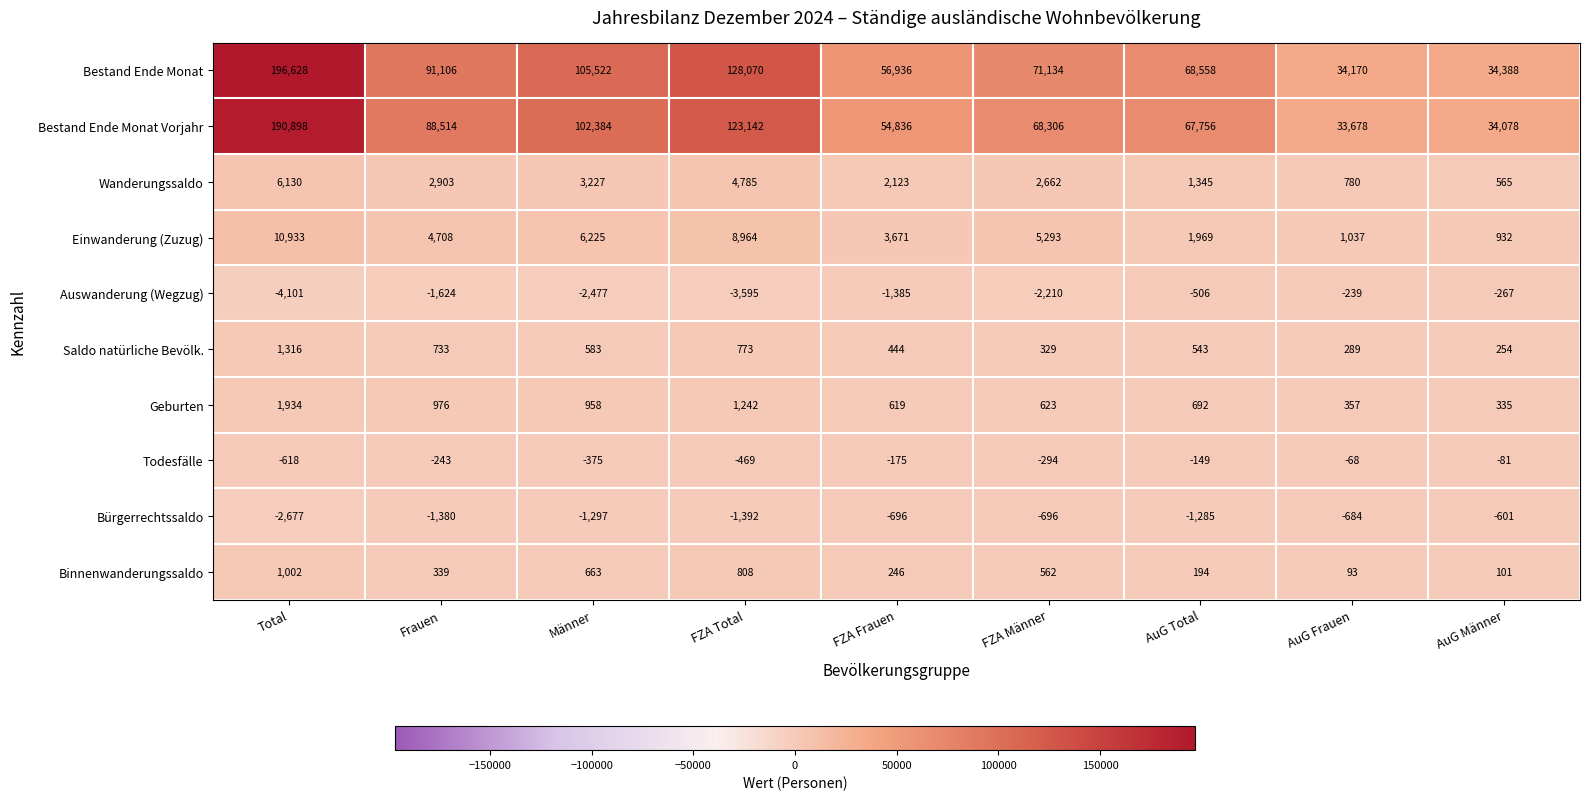

What is the difference between the highest and lowest values at AuG Frauen?

34854